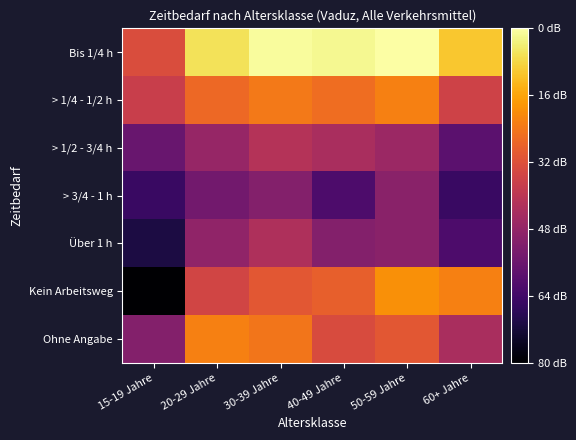

Reading right to left, transcribe all the data shown in this chart.

Bis 1/4 h: 60+ Jahre=23.0	50-59 Jahre=26.4	40-49 Jahre=25.8	30-39 Jahre=26.1	20-29 Jahre=24.4	15-19 Jahre=15.6
> 1/4 - 1/2 h: 60+ Jahre=14.6	50-59 Jahre=19.0	40-49 Jahre=17.9	30-39 Jahre=18.6	20-29 Jahre=17.6	15-19 Jahre=14.1
> 1/2 - 3/4 h: 60+ Jahre=7.0	50-59 Jahre=11.1	40-49 Jahre=12.0	30-39 Jahre=12.8	20-29 Jahre=10.8	15-19 Jahre=7.8
> 3/4 - 1 h: 60+ Jahre=4.8	50-59 Jahre=10.0	40-49 Jahre=6.0	30-39 Jahre=9.5	20-29 Jahre=8.5	15-19 Jahre=4.8
Über 1 h: 60+ Jahre=6.0	50-59 Jahre=10.0	40-49 Jahre=9.5	30-39 Jahre=12.3	20-29 Jahre=10.4	15-19 Jahre=3.0
Kein Arbeitsweg: 60+ Jahre=19.1	50-59 Jahre=20.0	40-49 Jahre=17.0	30-39 Jahre=16.3	20-29 Jahre=14.8	15-19 Jahre=0.0
Ohne Angabe: 60+ Jahre=12.0	50-59 Jahre=16.3	40-49 Jahre=15.4	30-39 Jahre=18.5	20-29 Jahre=19.0	15-19 Jahre=9.5